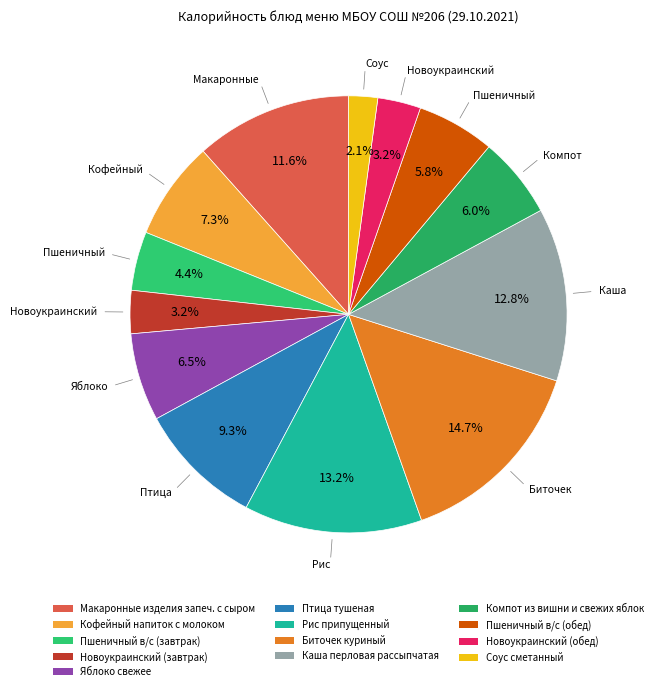

Which category has the smallest portion of the pie?

Соус сметанный